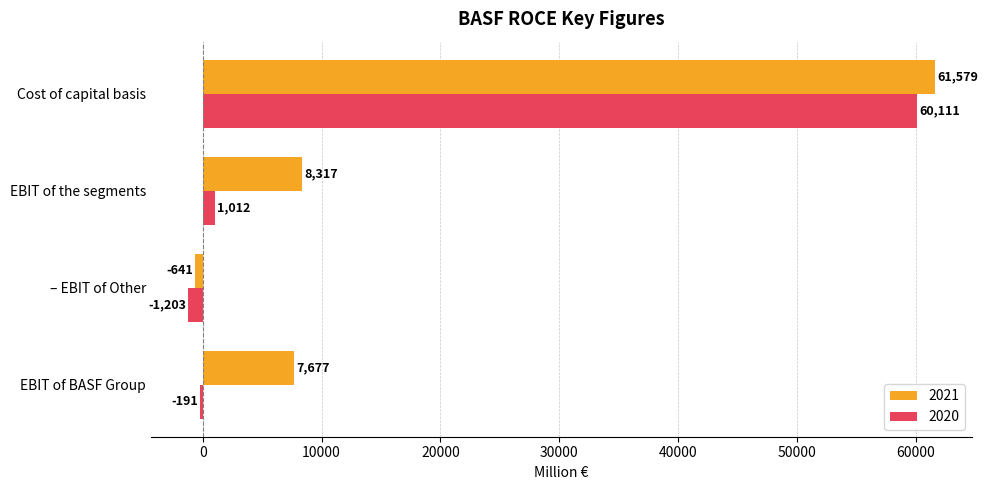

True or false: 2021 has a value of 10597 at EBIT of BASF Group.

False